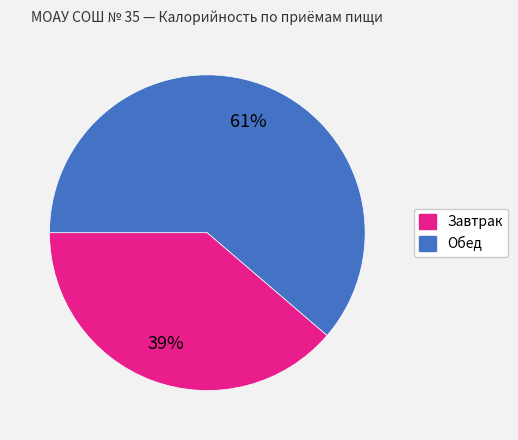

How many slices are in this pie chart?

2